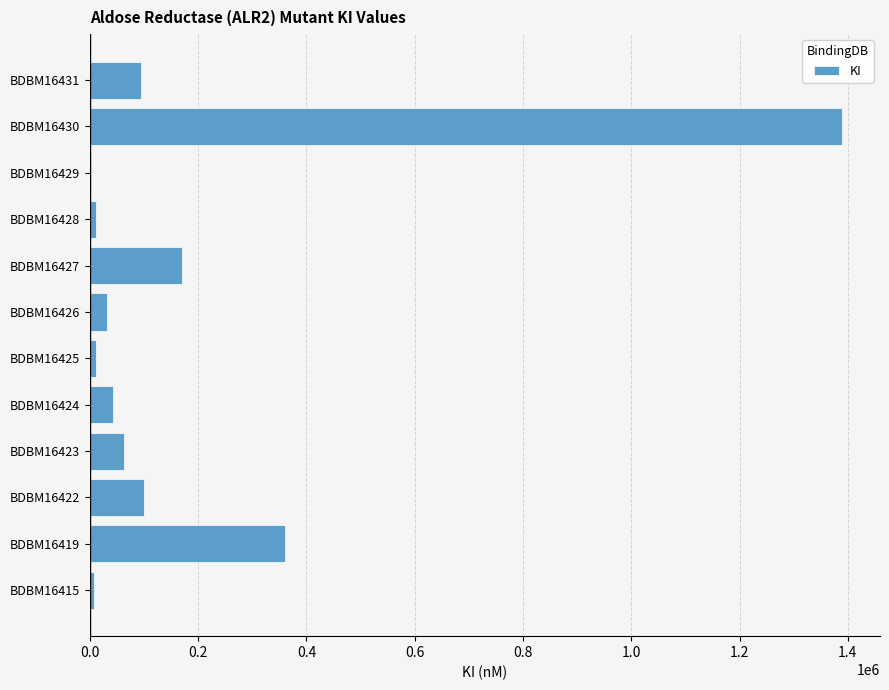

What is the ratio of the value at BDBM16419 to the value at BDBM16431?

3.8